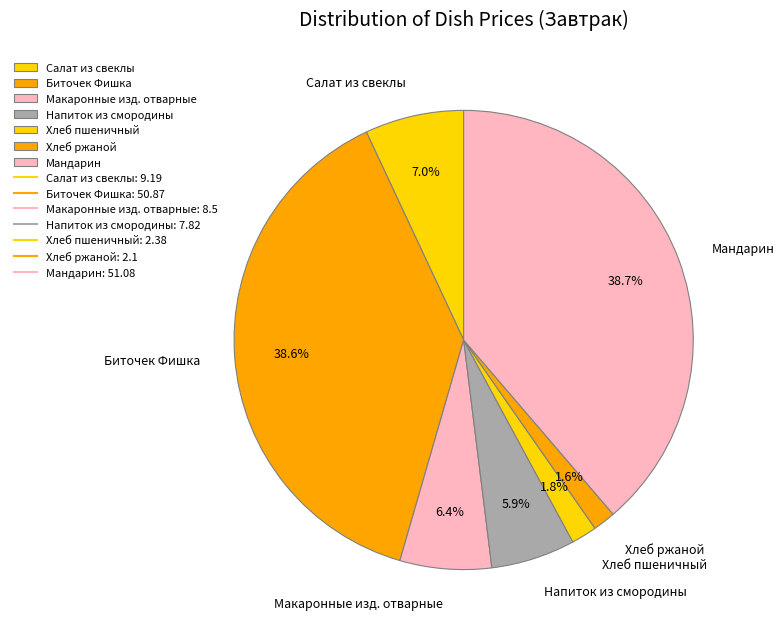

How many segments does this pie chart have?

7